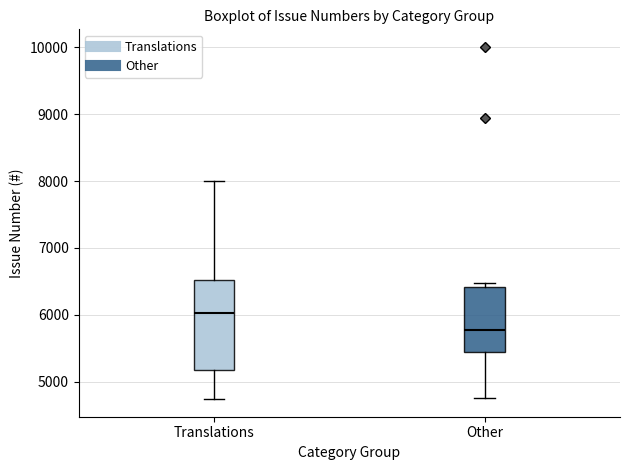

Comparing the boxes themselves (not the whiskers), which one is the tallest?

Translations